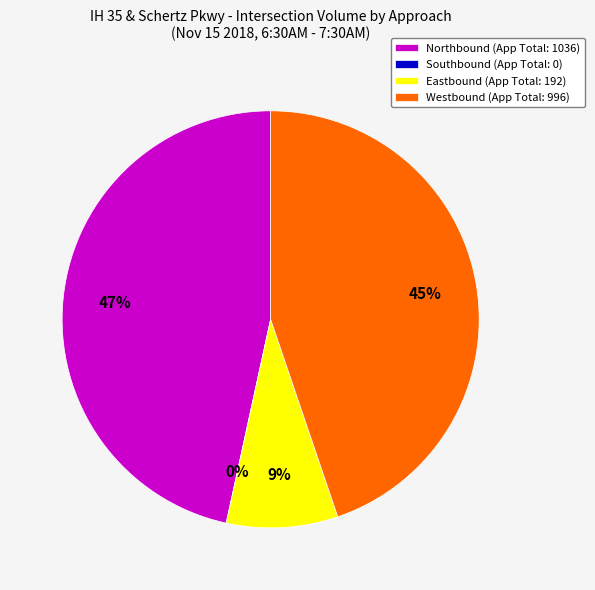

What percentage is the Eastbound slice, to the nearest percent?

9%